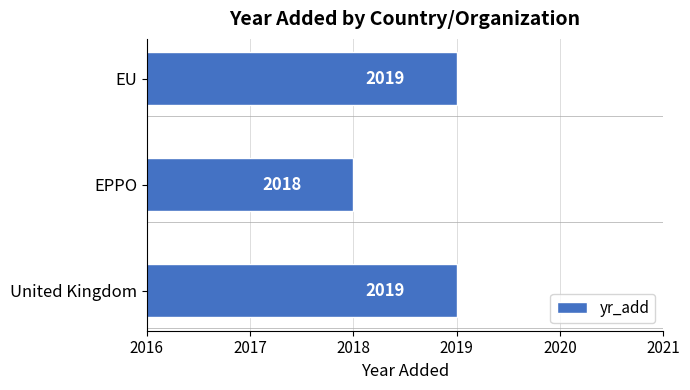

What is the sum of all values?

6056